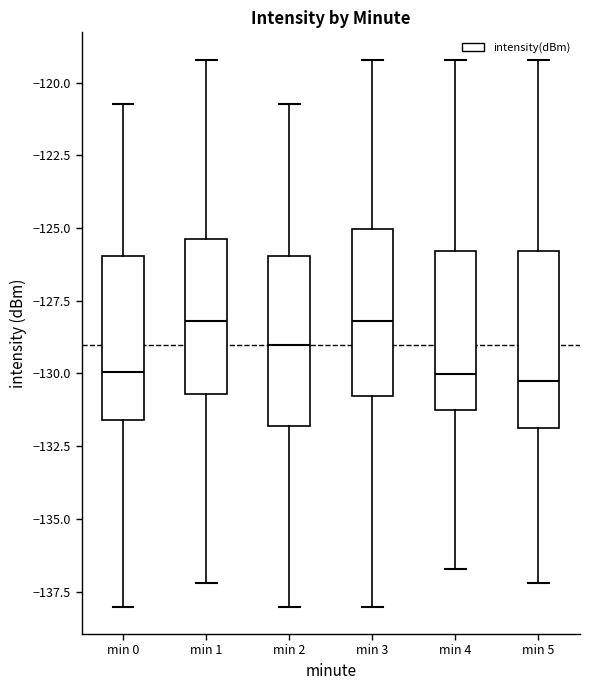

Reading left to right, read every box against the y-axis: the position of its median line, the range the box covers, and the ends of its whiskers. The values are not printed on the chart, so give them approximately, as read against the axis.

min 0: median -130.0, box -131.5 to -126.0, whiskers -138.0 to -120.5
min 1: median -128.0, box -130.5 to -125.5, whiskers -137.0 to -119.0
min 2: median -129.0, box -132.0 to -126.0, whiskers -138.0 to -120.5
min 3: median -128.0, box -131.0 to -125.0, whiskers -138.0 to -119.0
min 4: median -130.0, box -131.0 to -126.0, whiskers -136.5 to -119.0
min 5: median -130.5, box -132.0 to -126.0, whiskers -137.0 to -119.0